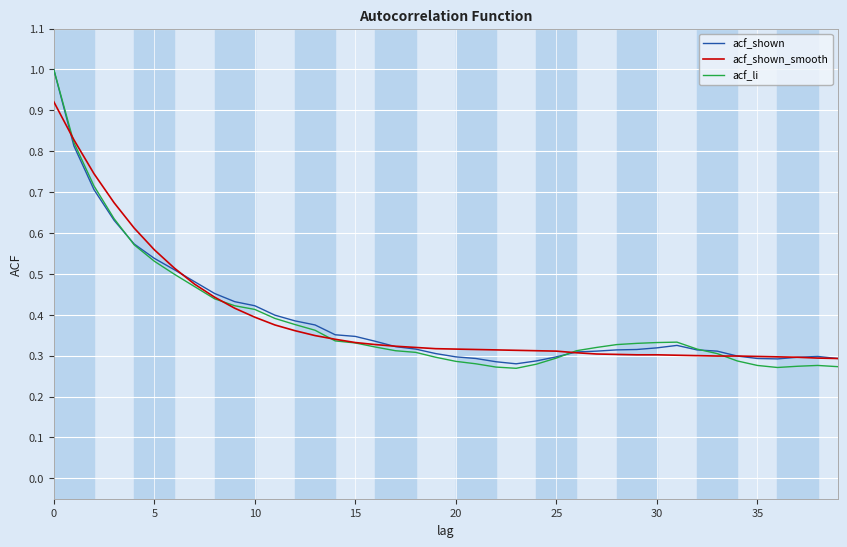

What is the highest value of the acf_li series?

1.0